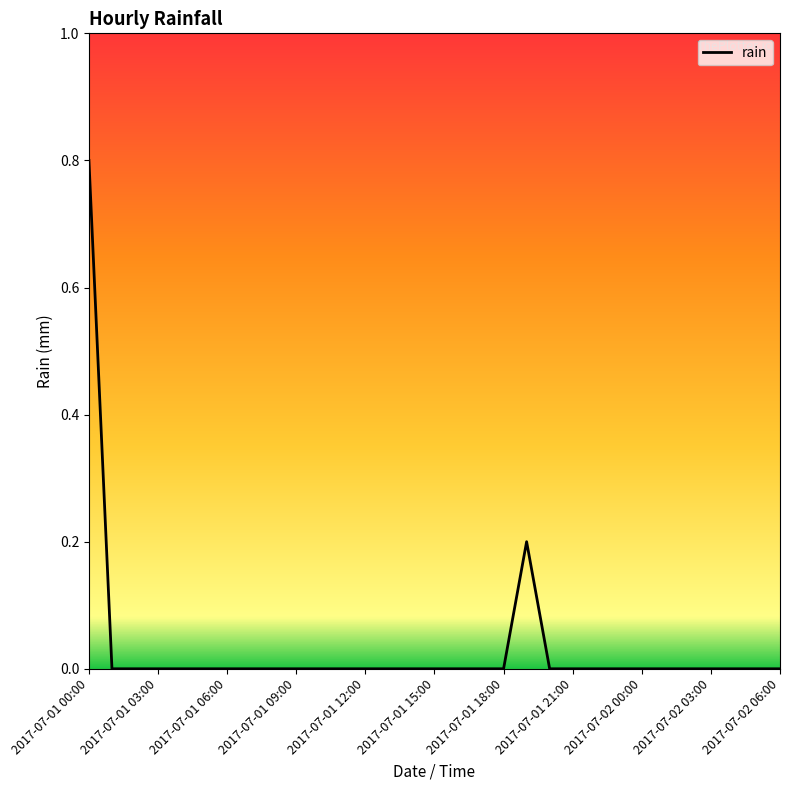

What is the difference between the maximum and second lowest values?

0.8